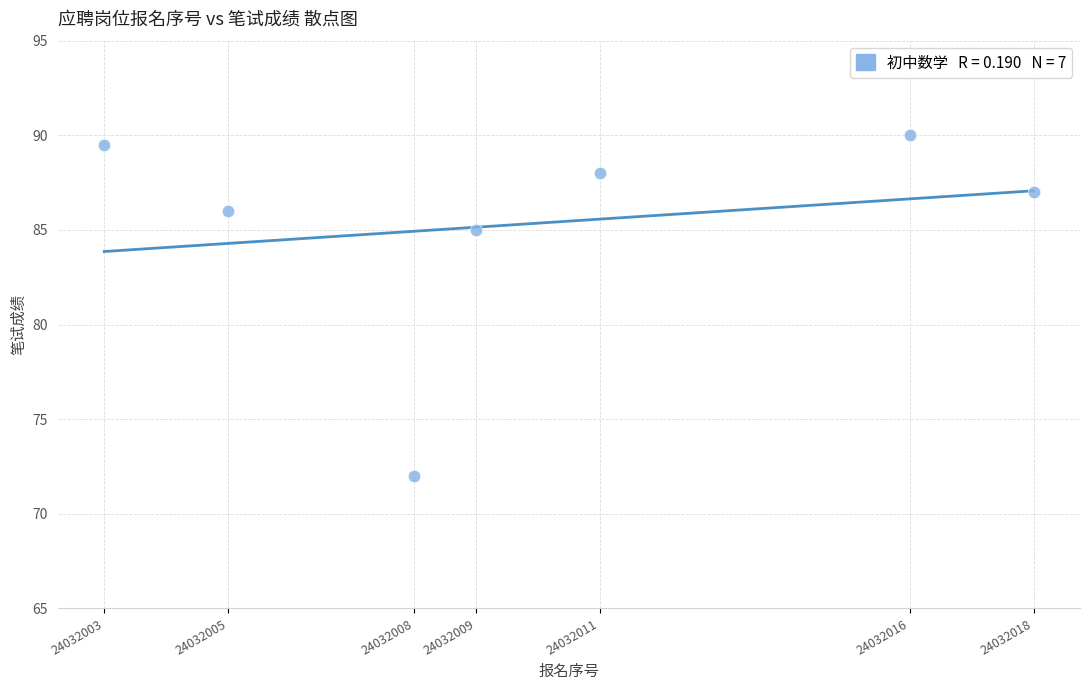

What Y value in the scatter plot is closest to 81?

85.0